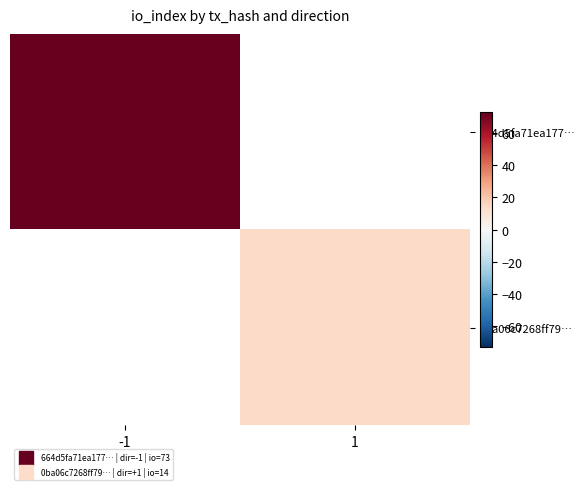

What is the smallest value displayed?

14.0